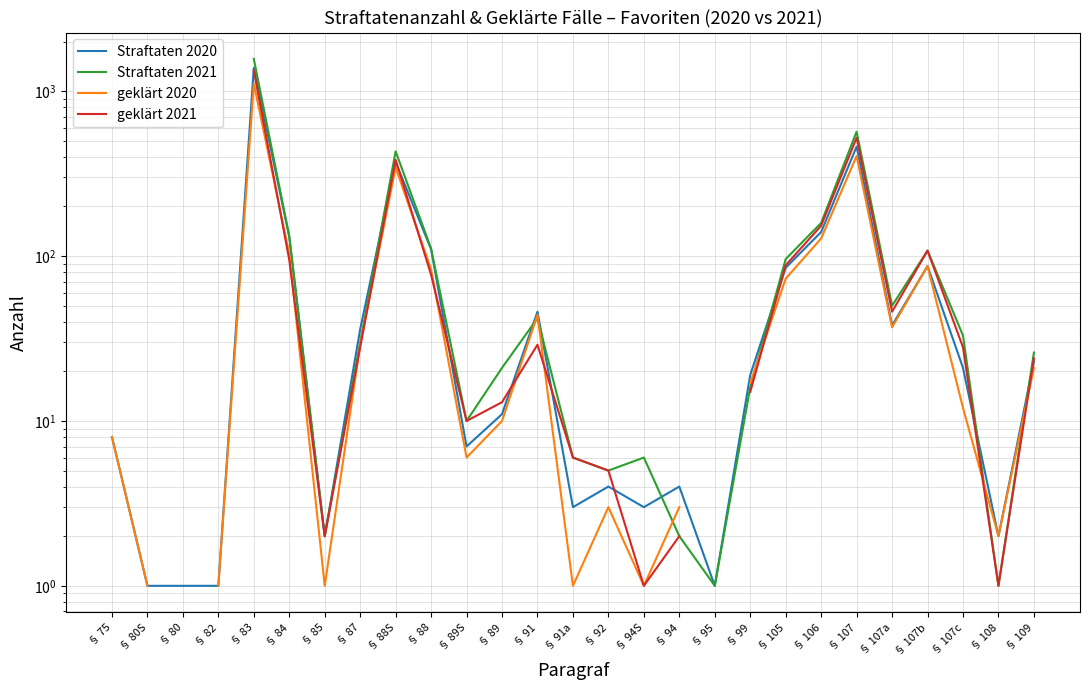

Is this an area chart (filled region under the line)?

No